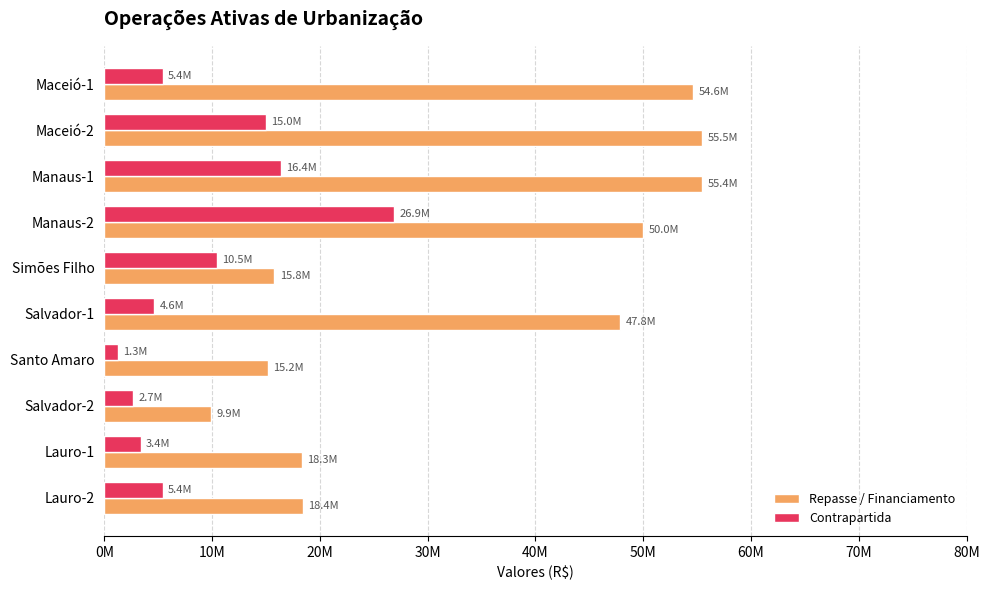

At which category is the sum across all series the highest?

Manaus-2